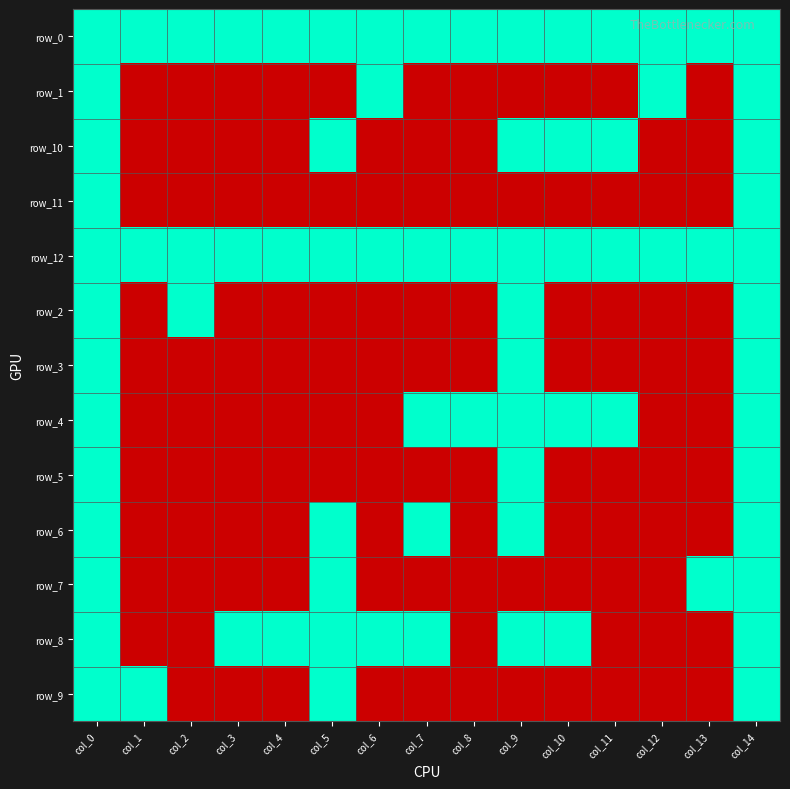

Is it true that row_9 equals 0 at col_2?

True